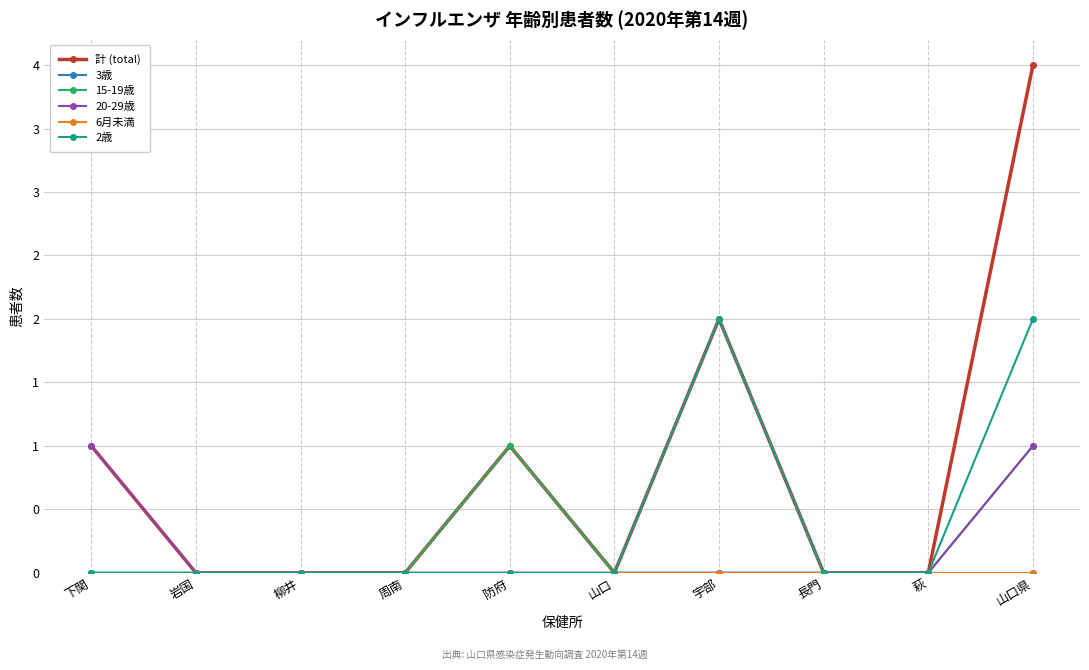

Does the chart have visible grid lines?

Yes